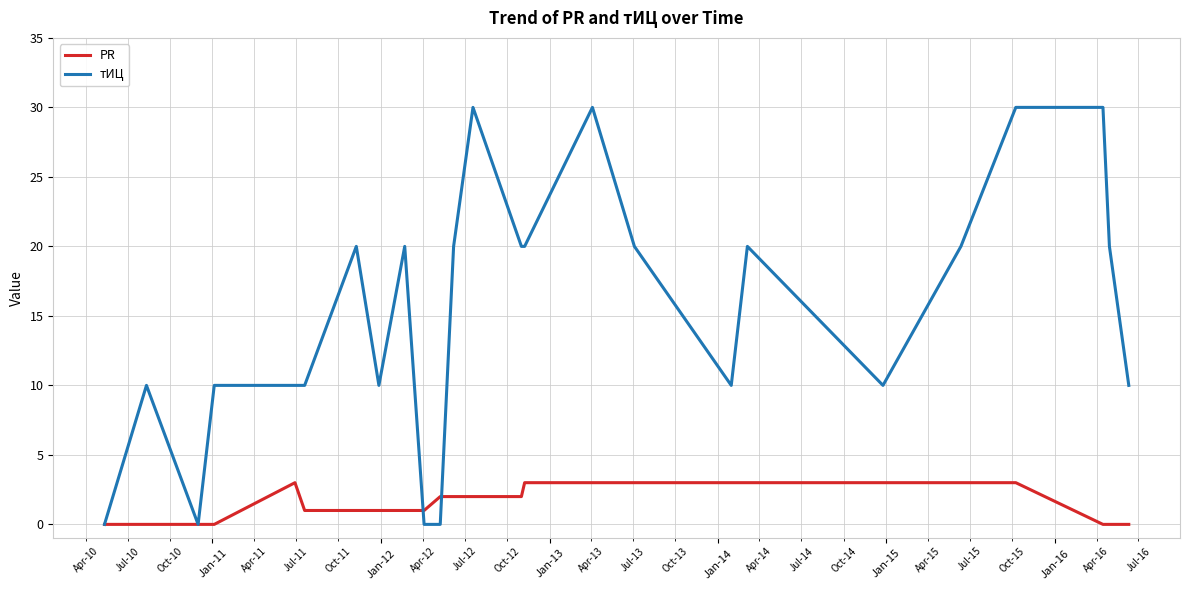

How many values in the PR series are below 2?

12